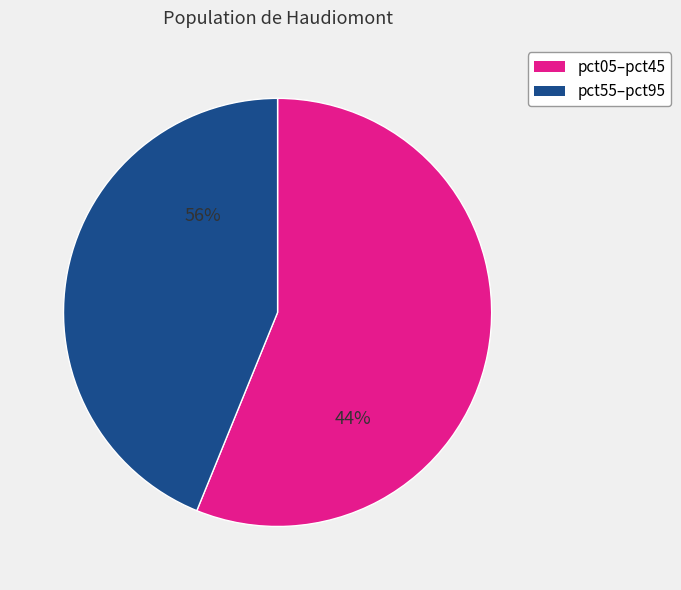

Does pct55 represent more than half of the total?

No